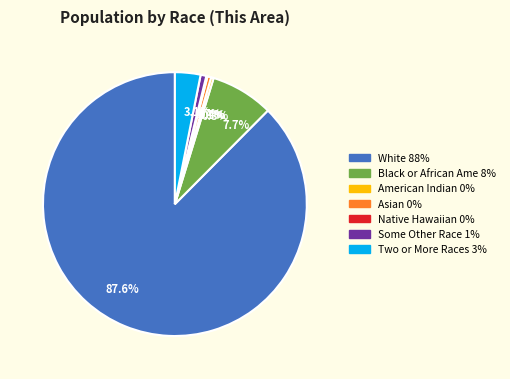

Which slice is the largest?

87.6%